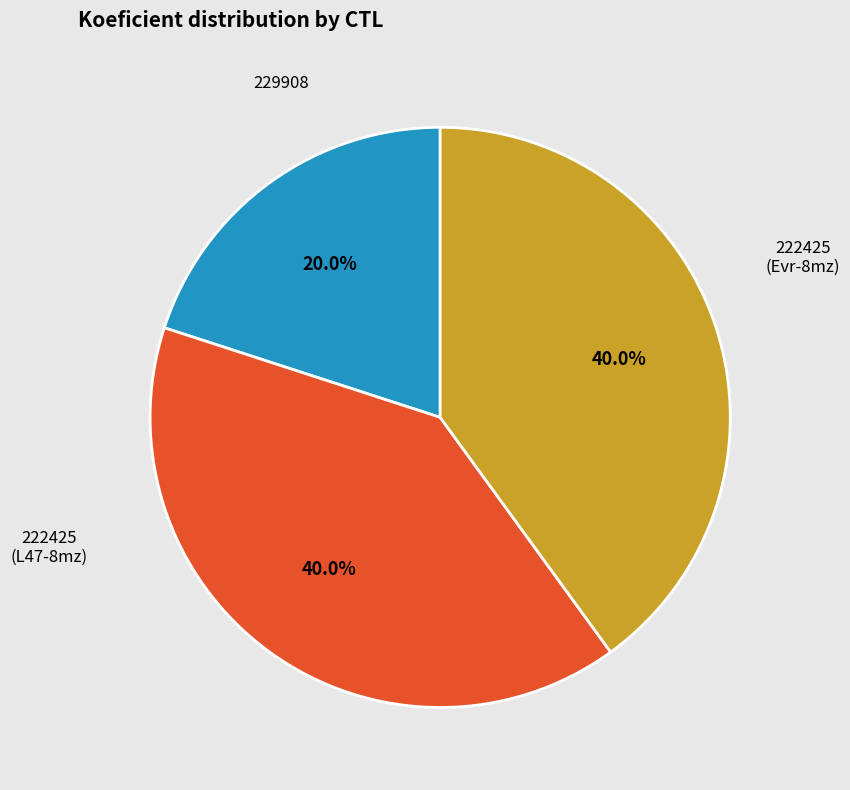

To the nearest percent, what percentage of the pie is 229908?

20%